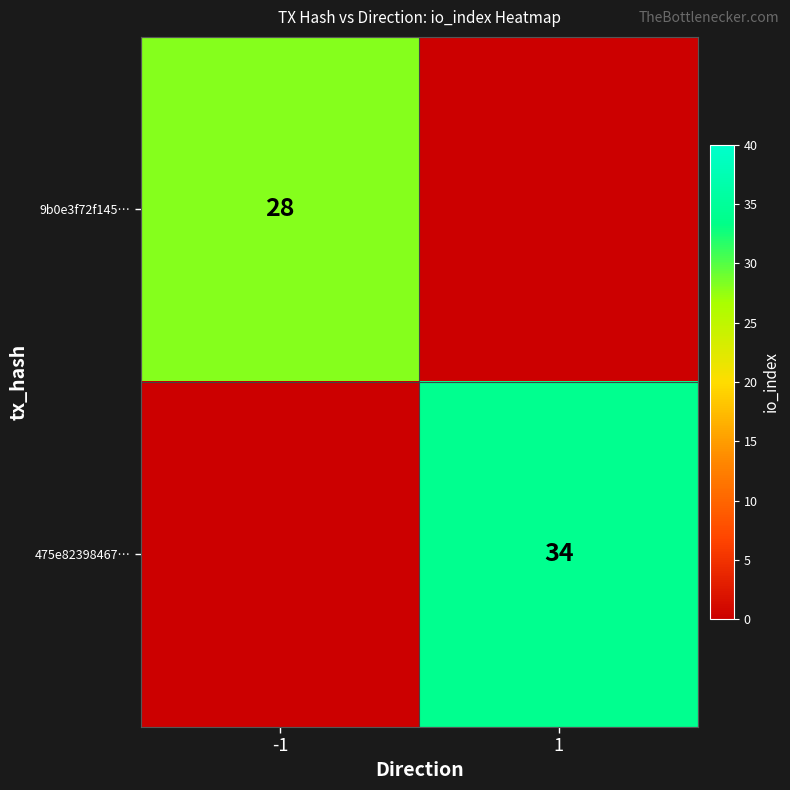

What is the total value across all series at 1?

34